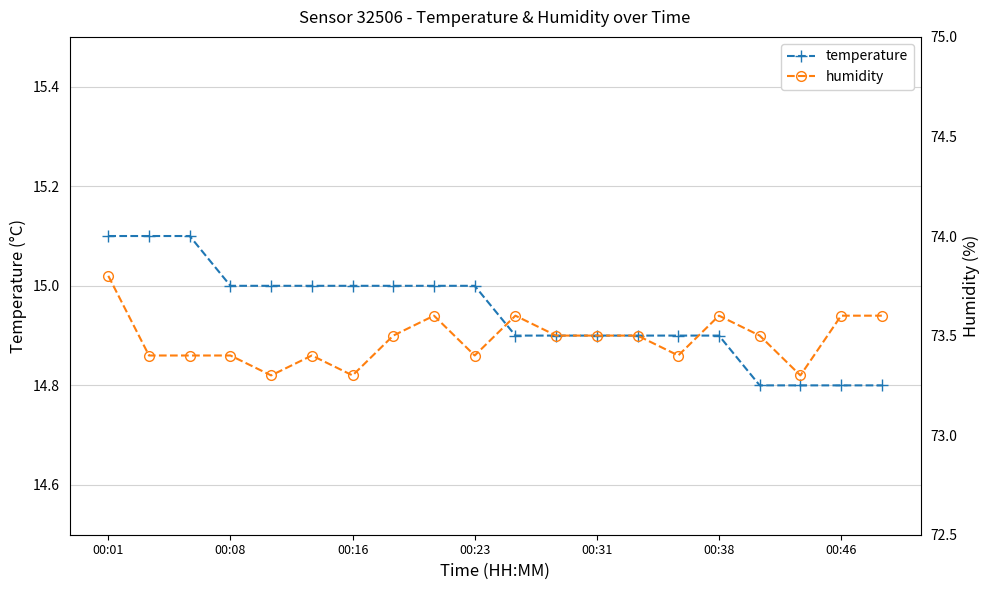

Is it true that temperature equals 14.8 at 00:46?

True